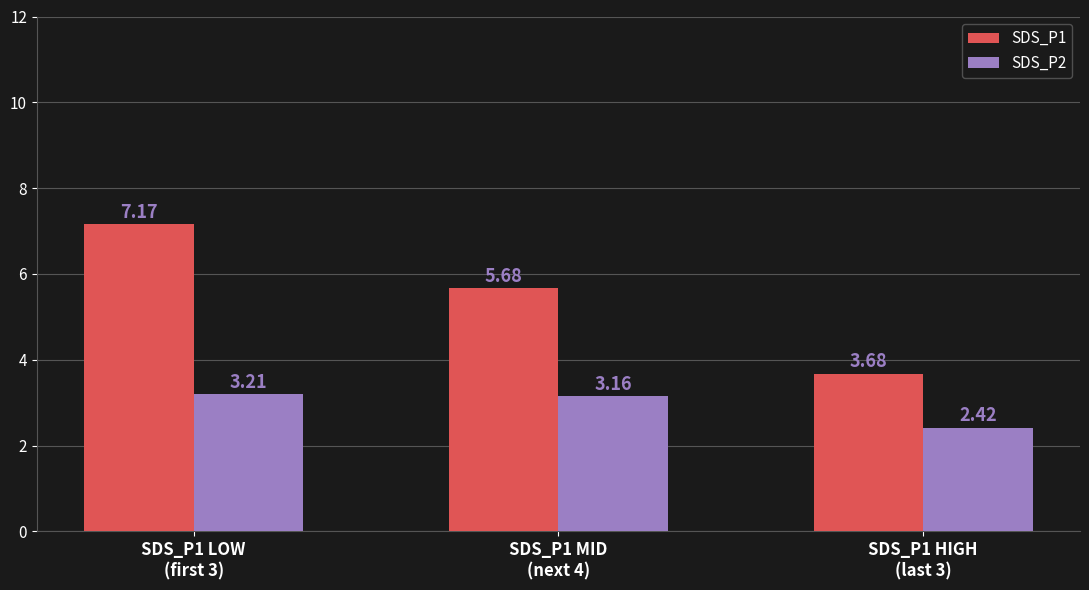

What is the value of the SDS_P1 bar at the 2nd from the left?

5.7